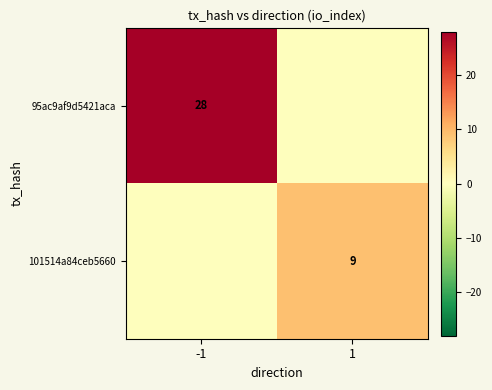

The 101514a84ceb5660 series shows 2 at 1. True or false?

False